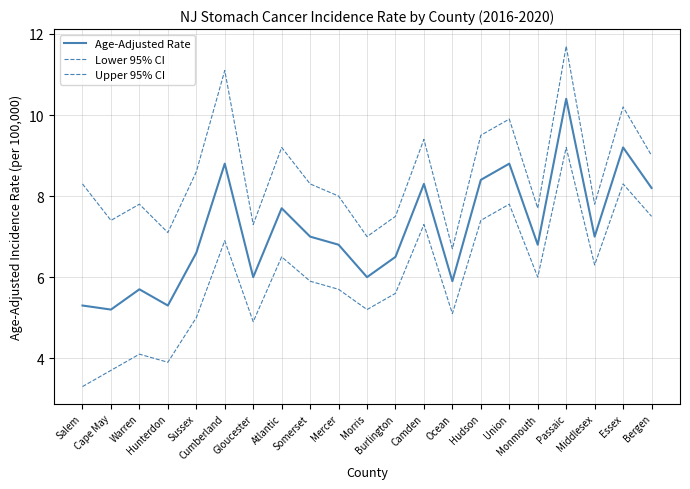

Is this an area chart (filled region under the line)?

No